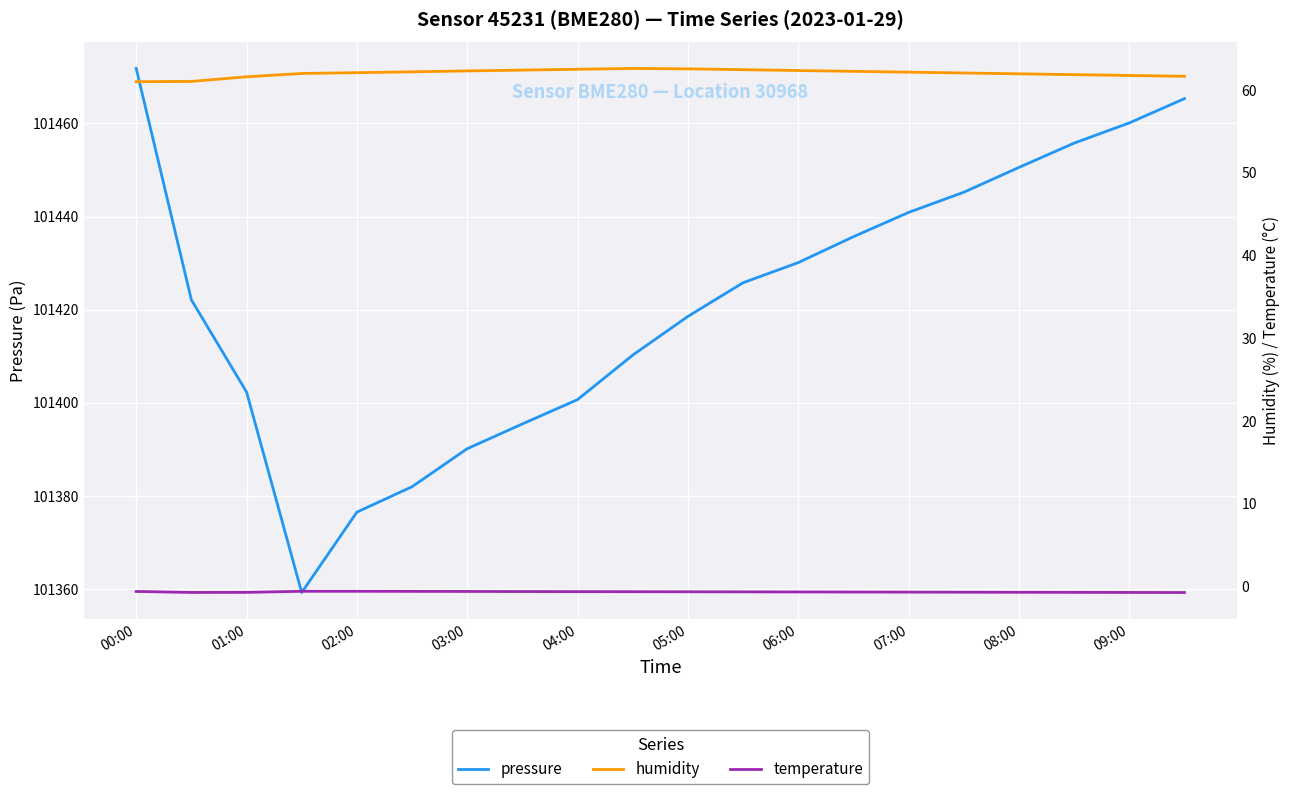

The pressure series shows 101400.7 at 04:00. True or false?

True